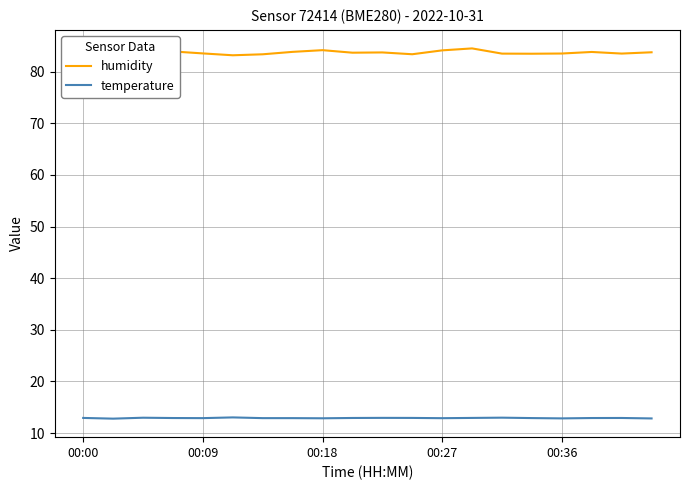

What is the highest value of the temperature series?

13.0